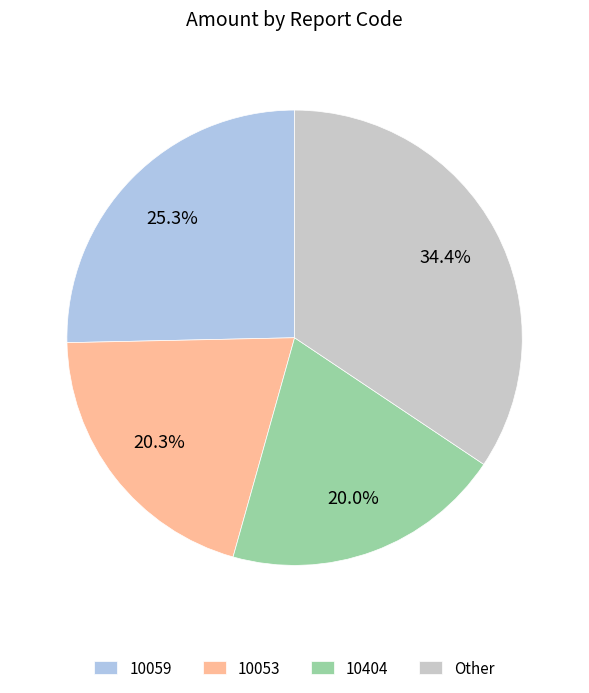

Between 10059 and 10053, which is larger?

10059